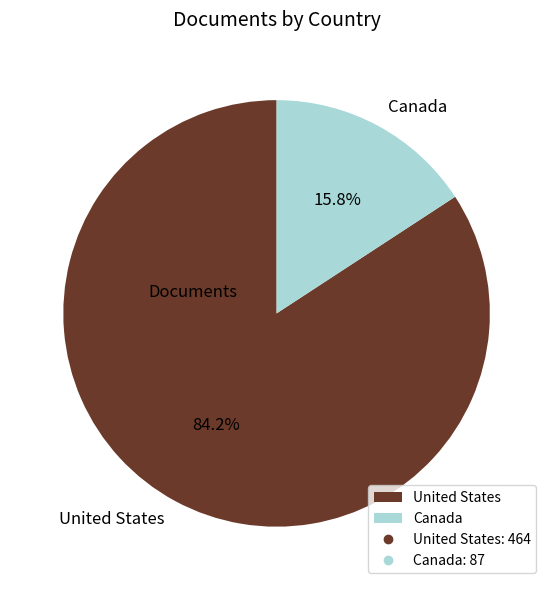

What is the ratio of the value at Canada to the value at United States?

0.2